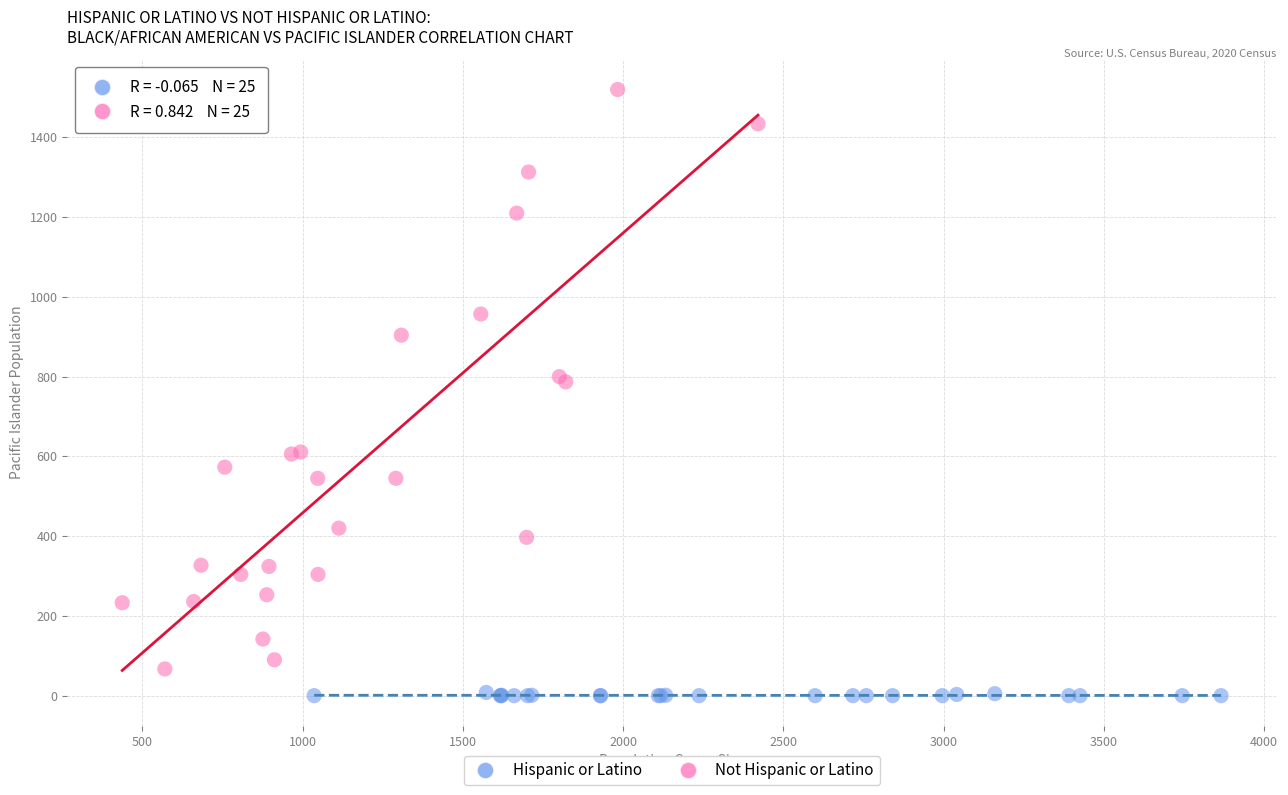

Which series reaches the minimum Y coordinate?

Hispanic or Latino